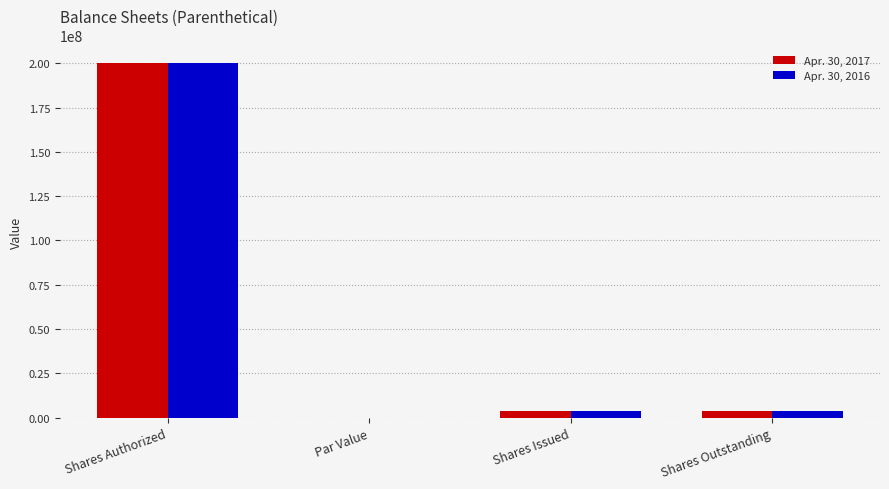

At Shares Outstanding, list the series in order from smallest to largest.

Apr. 30, 2017, Apr. 30, 2016